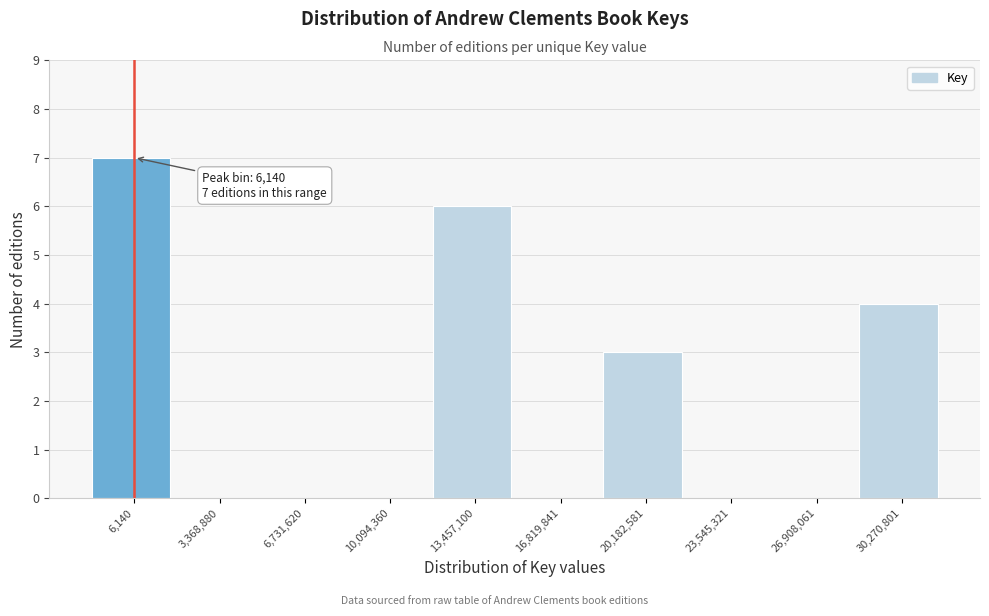

Reading left to right, transcribe all the data shown in this chart.

6,140=7	3,368,880=0	6,731,620=0	10,094,360=0	13,457,100=6	16,819,841=0	20,182,581=3	23,545,321=0	26,908,061=0	30,270,801=4